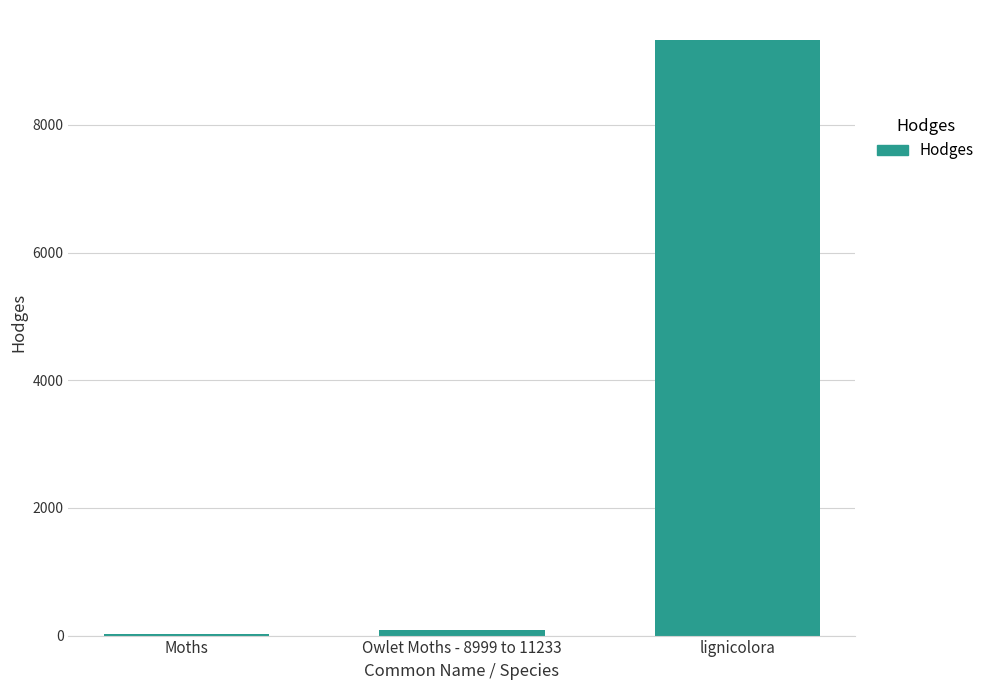

True or false: the data shows 9333.0 at lignicolora.

True